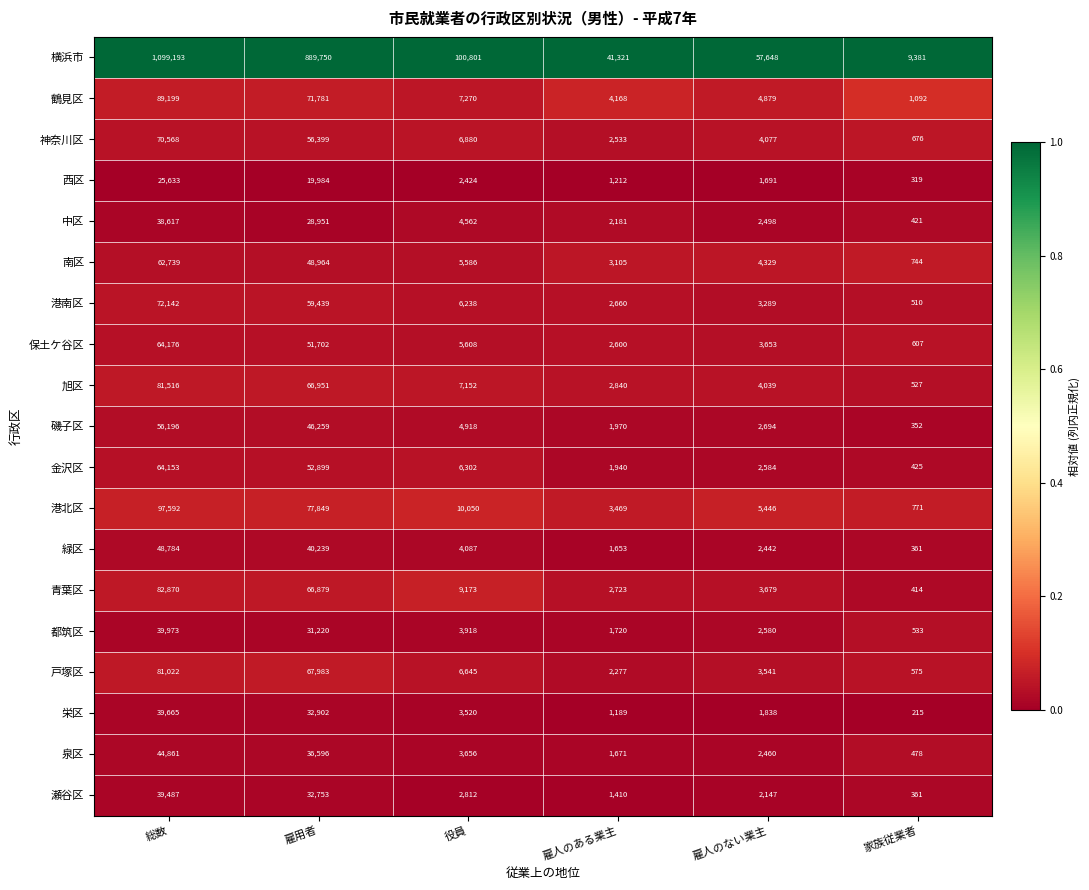

What is the maximum value shown in the chart?

1099193